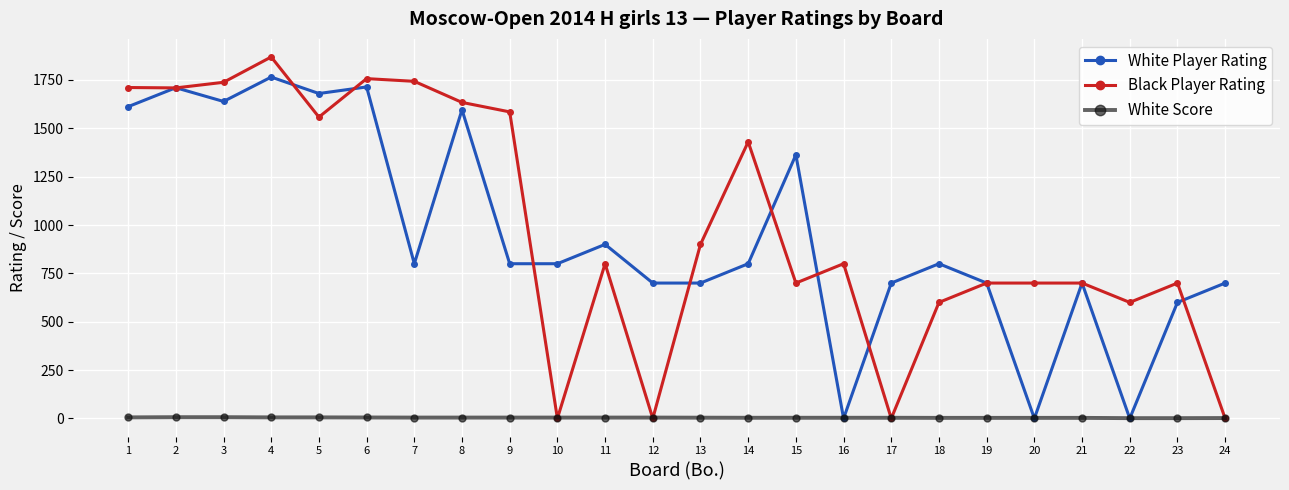

What is the total value across all series at 17?

703.5